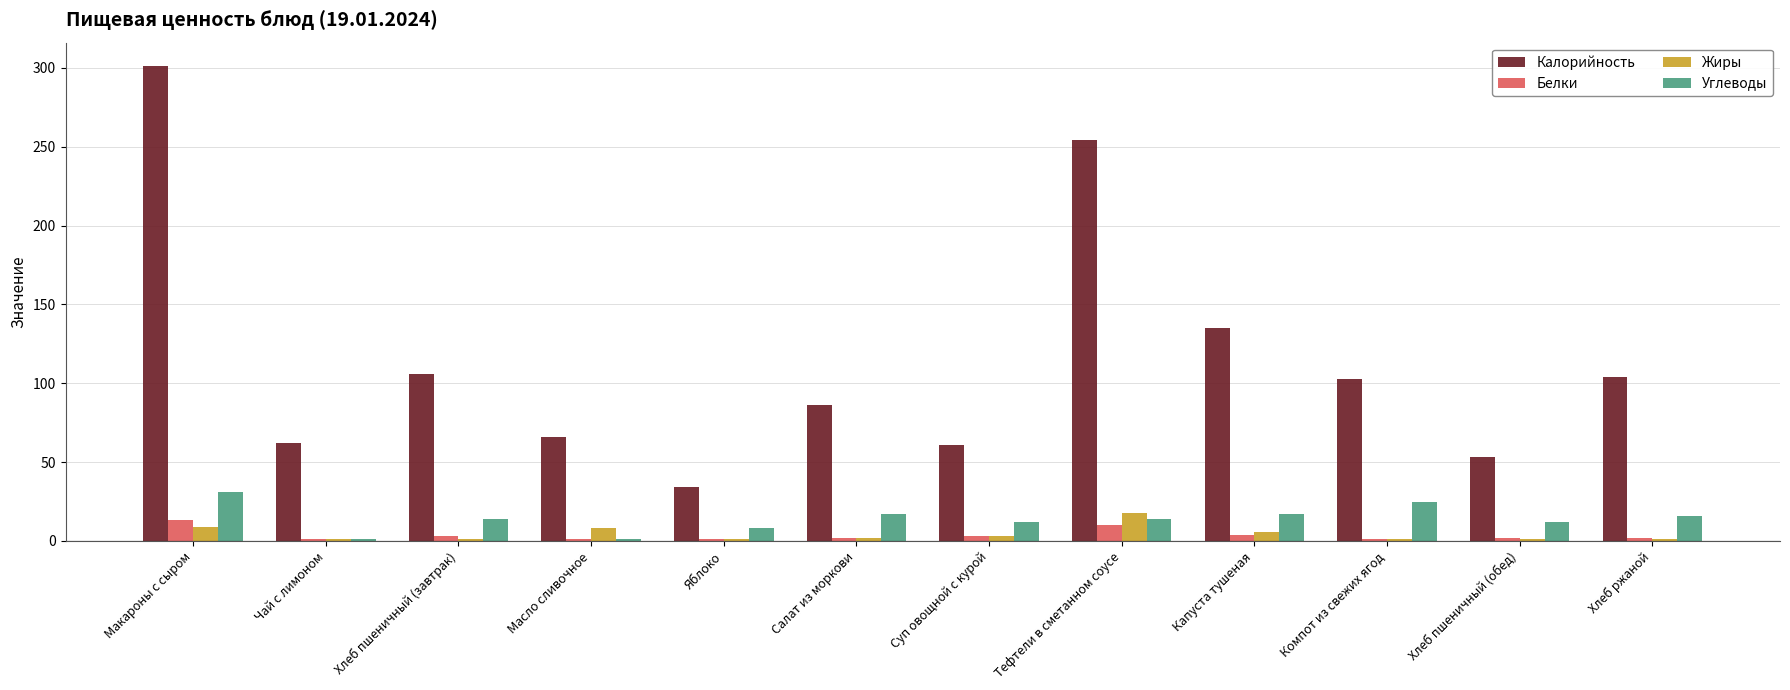

What position from the left is Компот из свежих ягод?

10